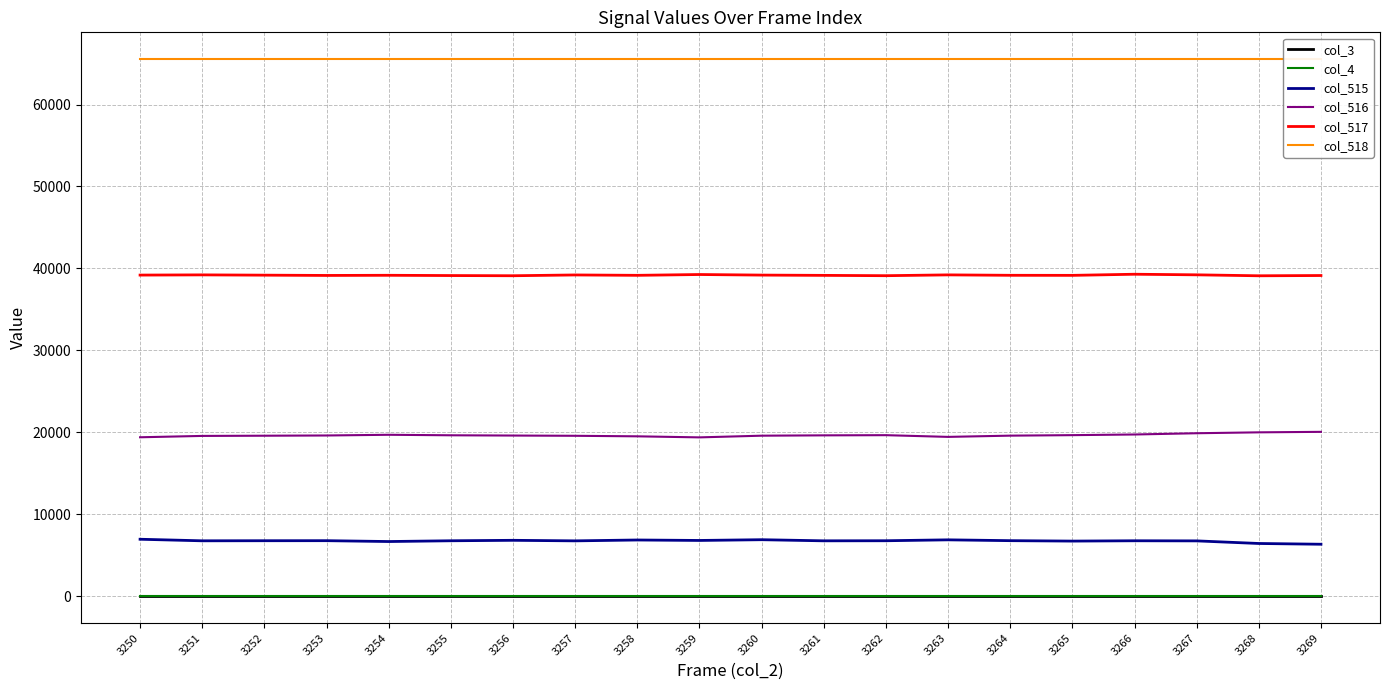

At which label is col_516 closest to 19720?

3266